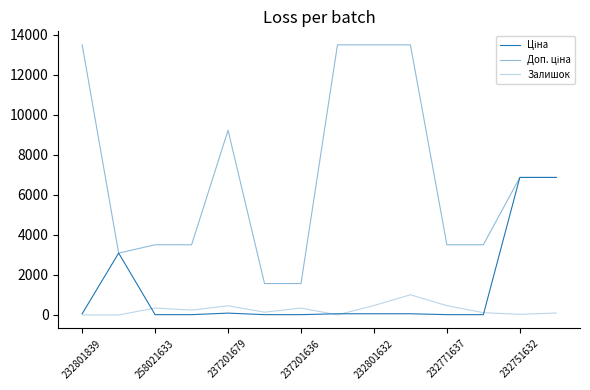

How many lines are shown in the chart?

3